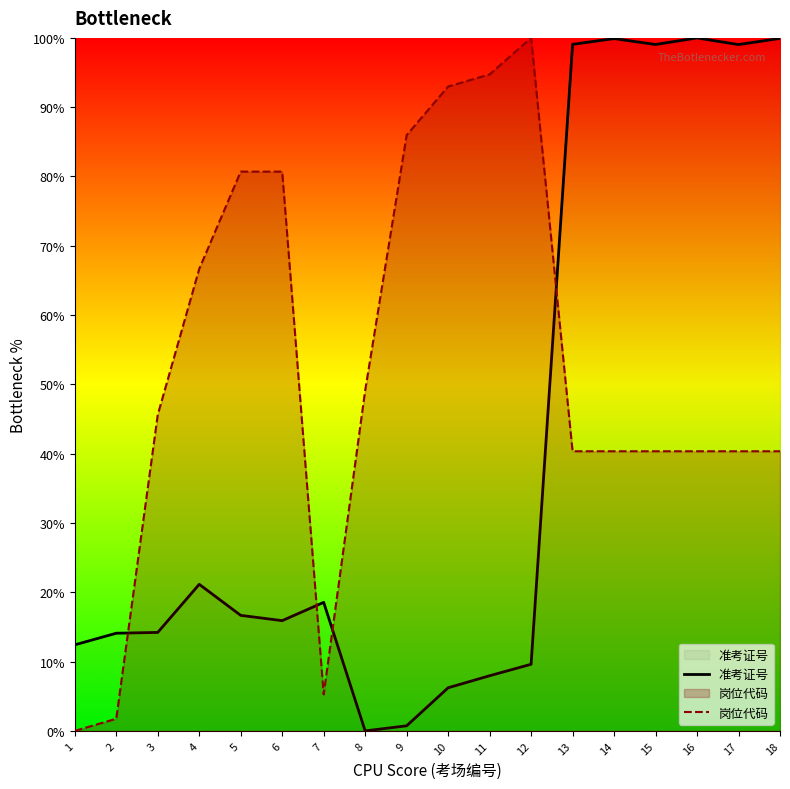

Which series changed the most between 4 and 6?

岗位代码